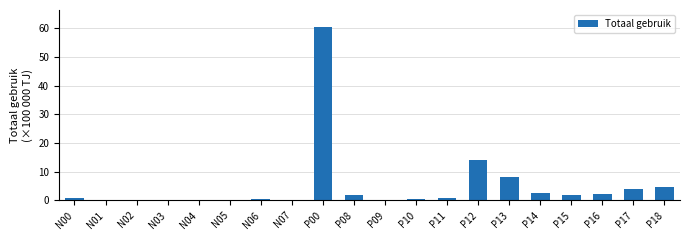

At which label is the value closest to 30?

P12